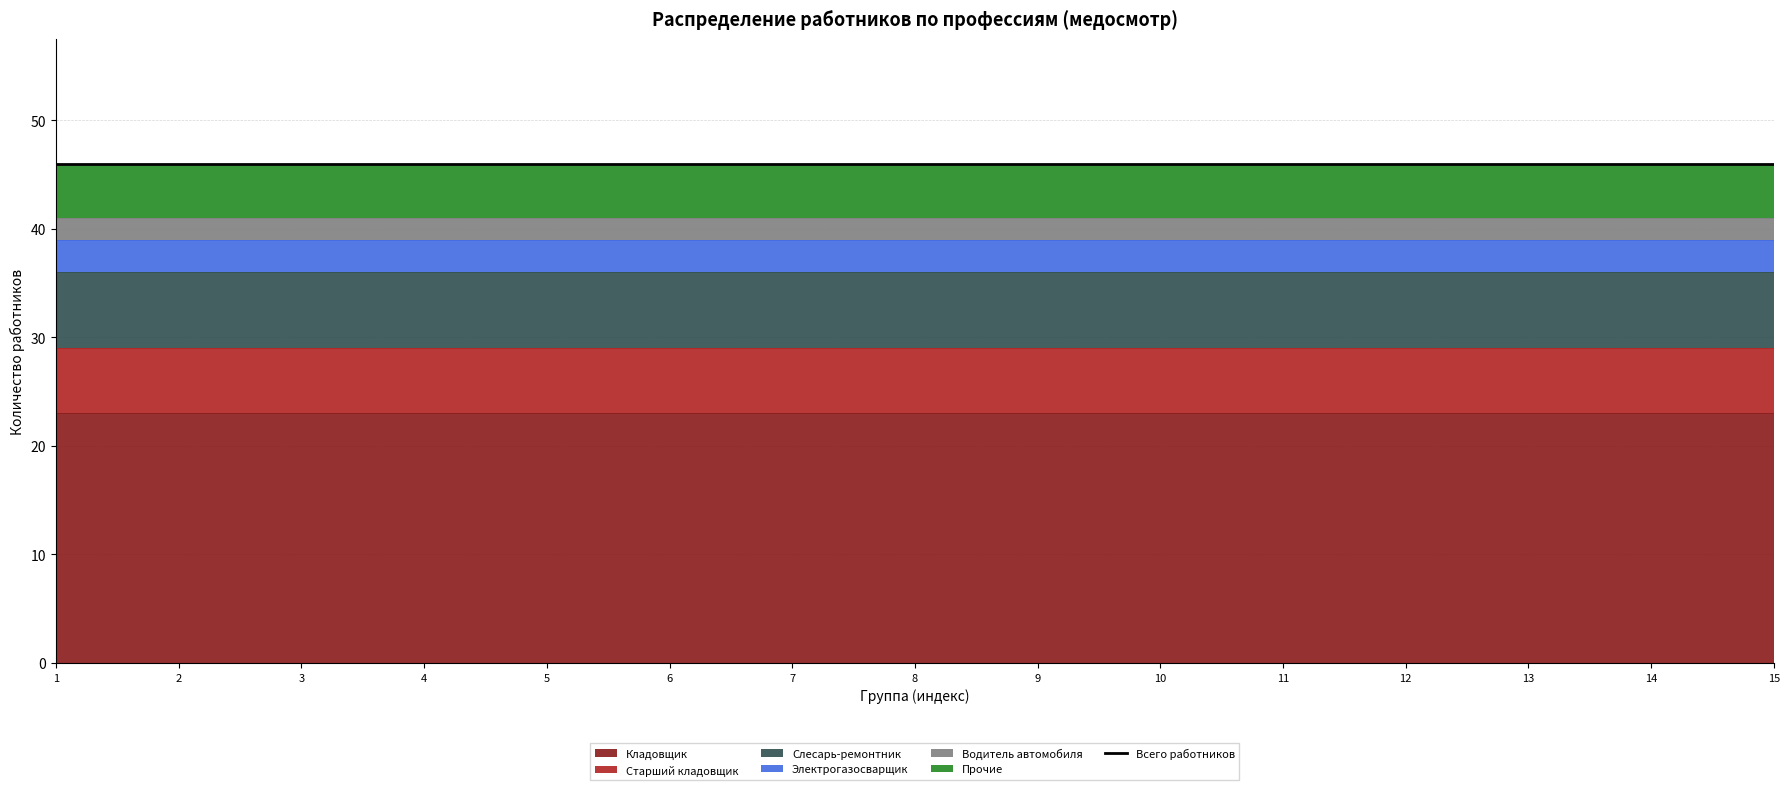

Rank the series by their maximum value, from lowest to highest.

Водитель автомобиля, Электрогазосварщик, Прочие, Старший кладовщик, Слесарь-ремонтник, Кладовщик